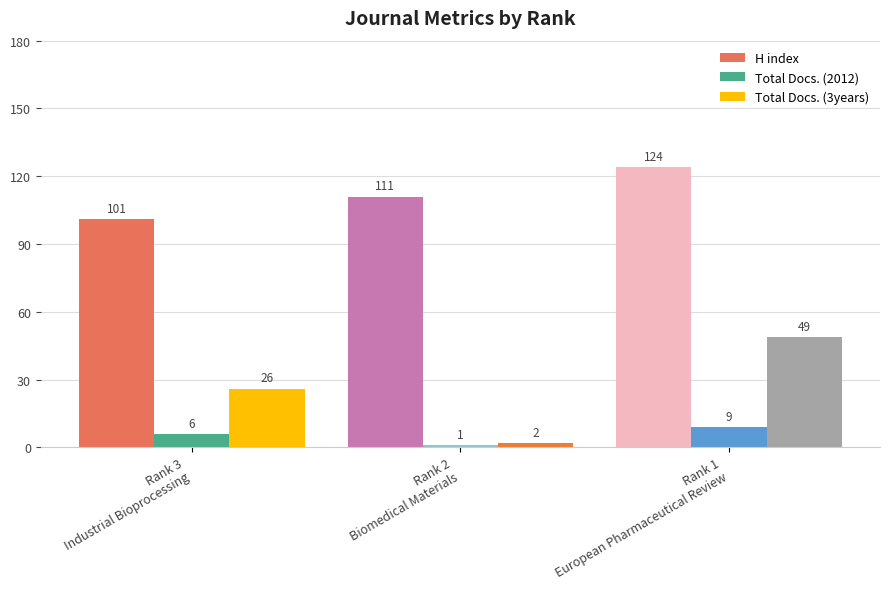

Which series has the widest spread of values?

Total Docs. (3years)